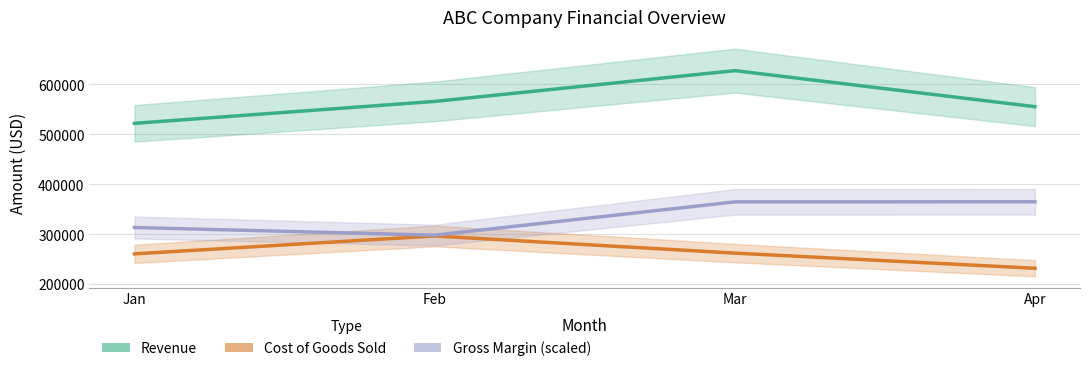

What is the lowest value of the Gross Margin (scaled) series?

298477.0